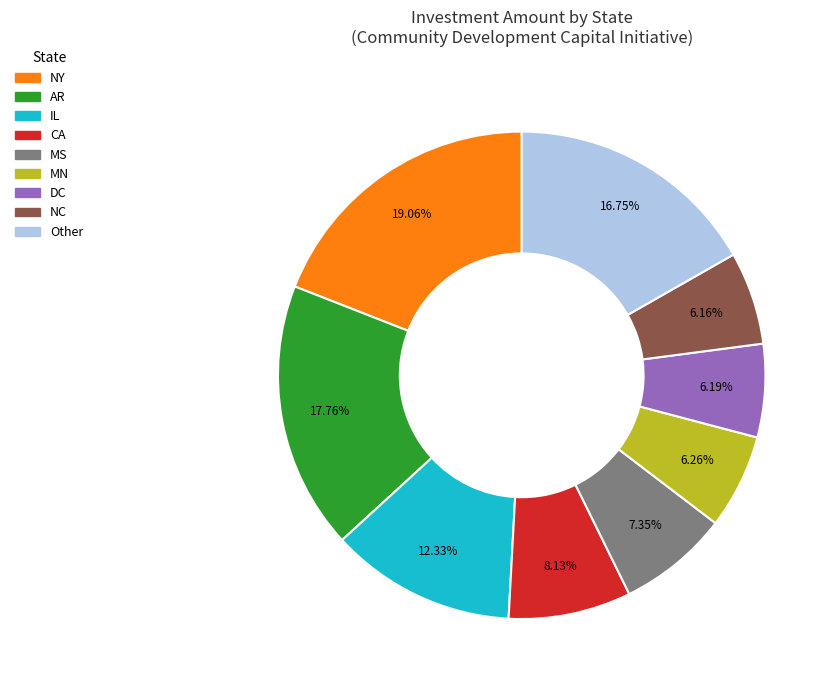

Which has a higher value, DC or AR?

AR